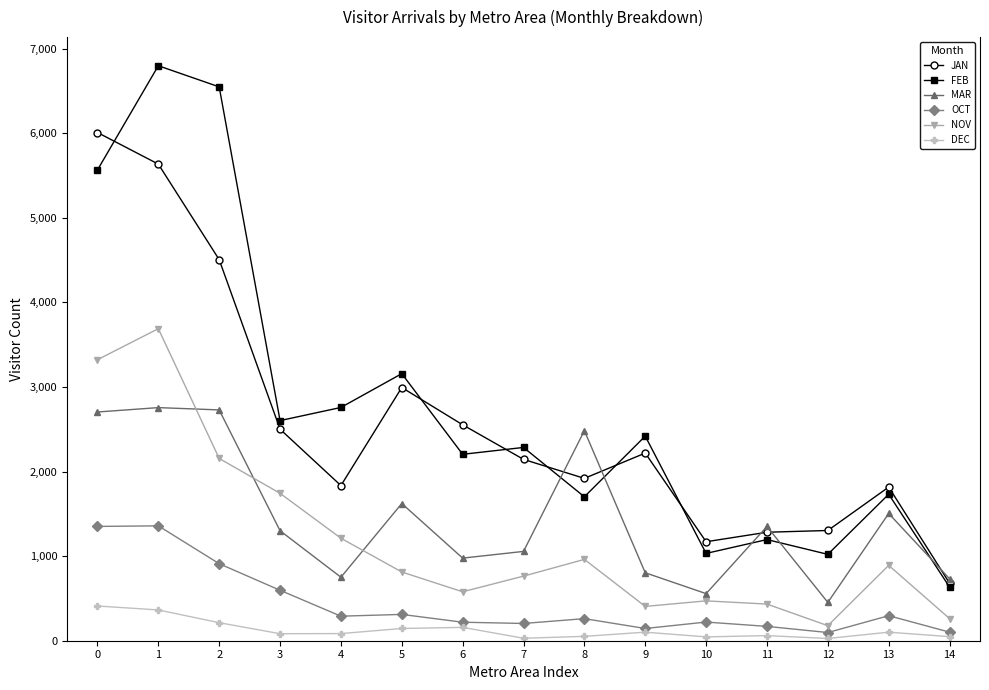

True or false: DEC and FEB intersect in this chart.

False